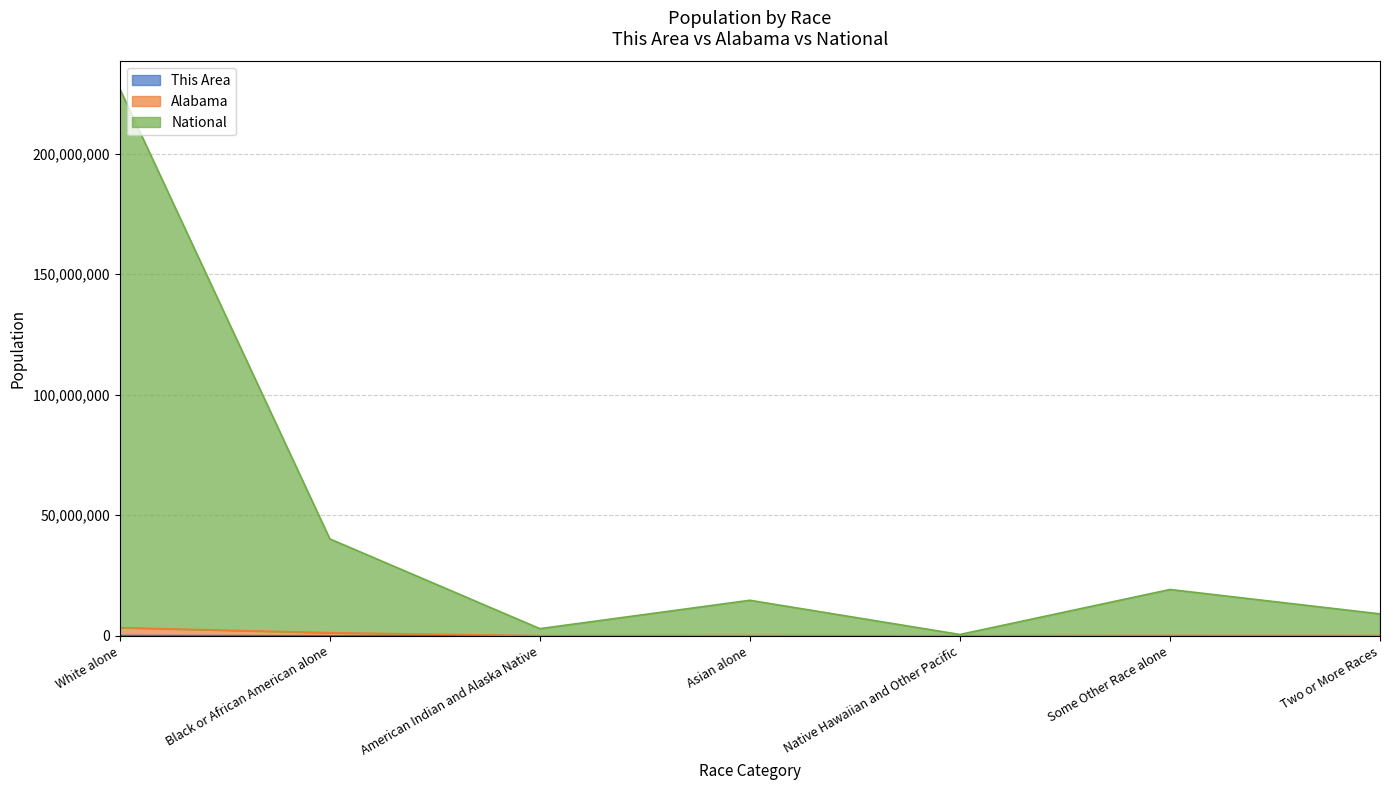

Reading left to right, extract all data points from this chart.

This Area: White alone=102964	Black or African American alone=16716	American Indian and Alaska Native=552	Asian alone=713	Native Hawaiian and Other Pacific=172	Some Other Race alone=2090	Two or More Races=1868
Alabama: White alone=3378358	Black or African American alone=1268027	American Indian and Alaska Native=28770	Asian alone=54308	Native Hawaiian and Other Pacific=3229	Some Other Race alone=99000	Two or More Races=73119
National: White alone=226931623	Black or African American alone=40197346	American Indian and Alaska Native=2961018	Asian alone=14728560	Native Hawaiian and Other Pacific=543242	Some Other Race alone=19206368	Two or More Races=9082192